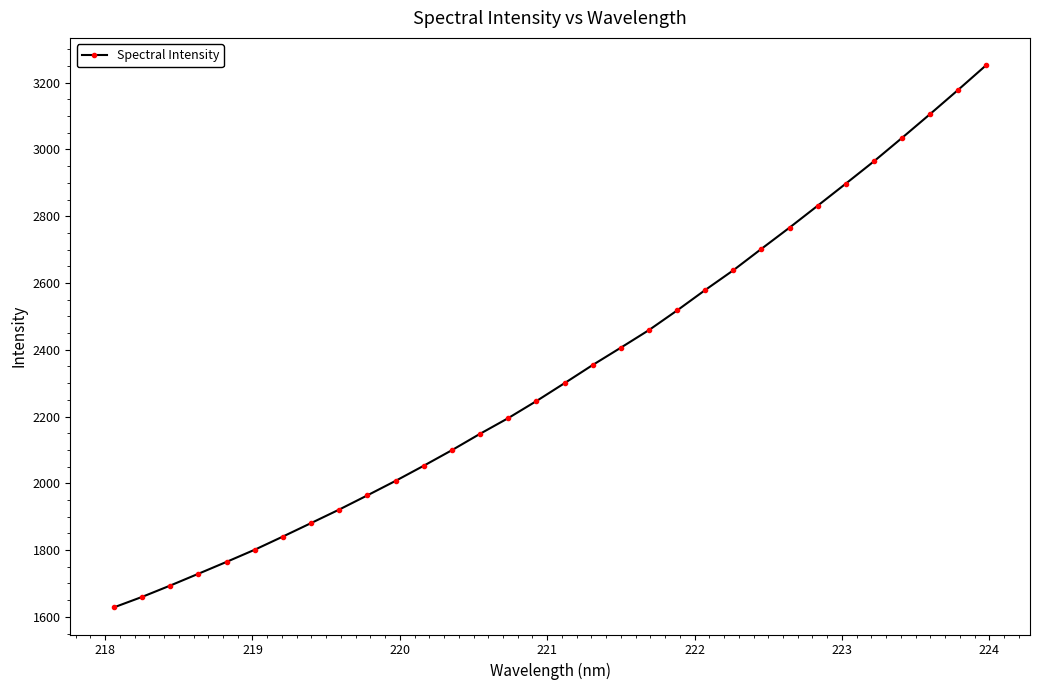

What is the value of the 5th point from the left?

1764.7